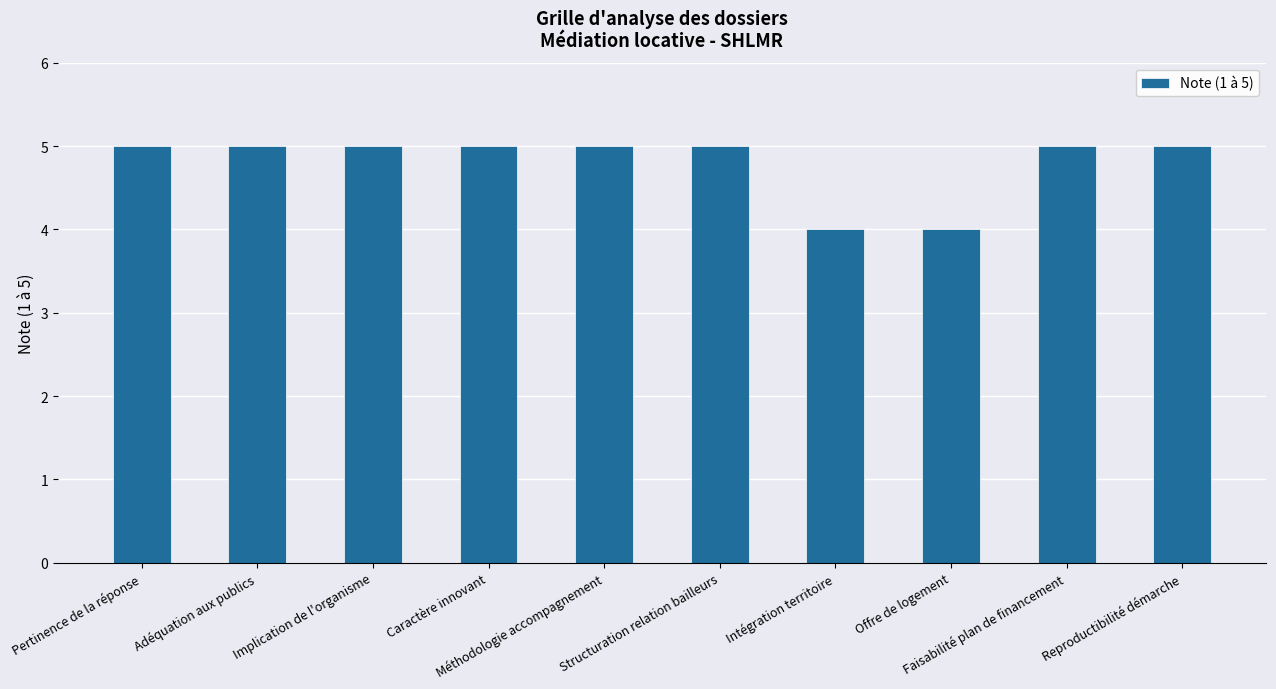

What is the greatest value displayed?

5